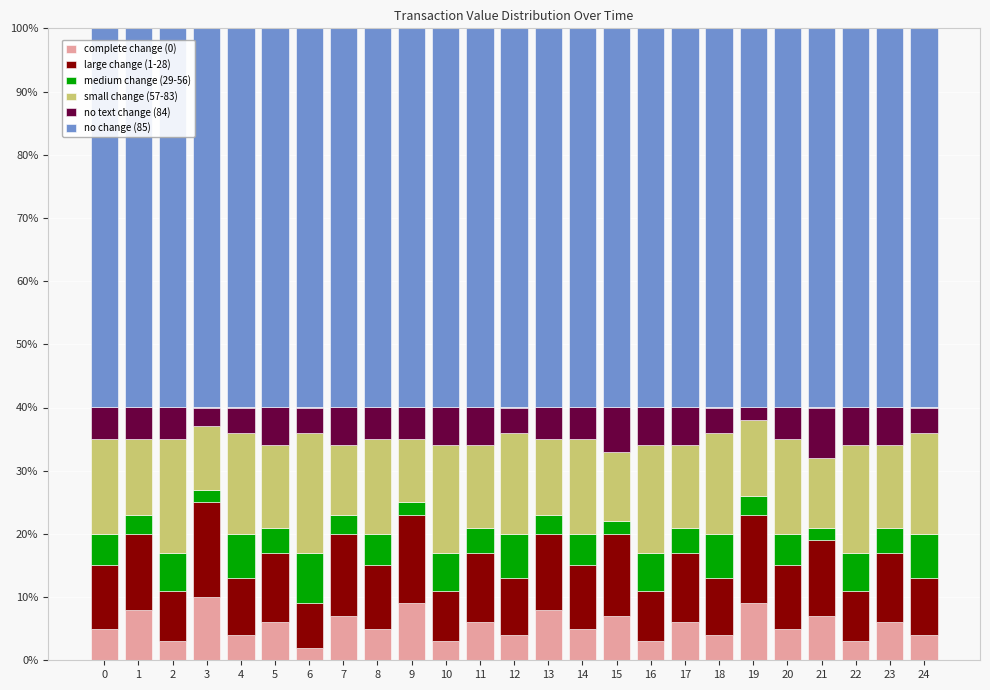

Are the bars horizontal?

No